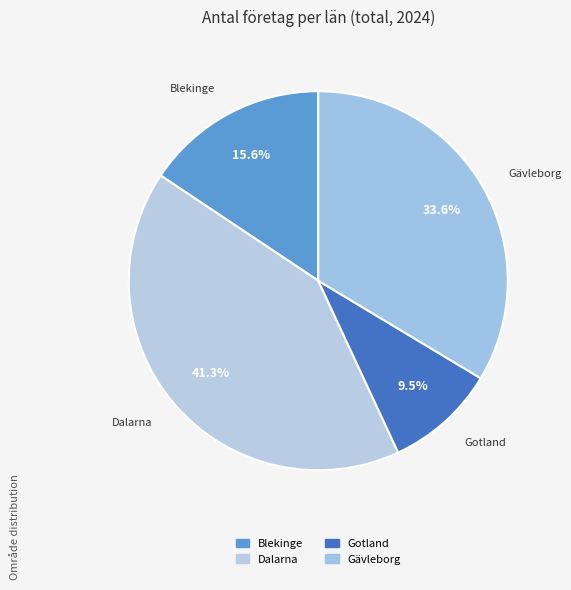

Count the number of slices in the pie.

4